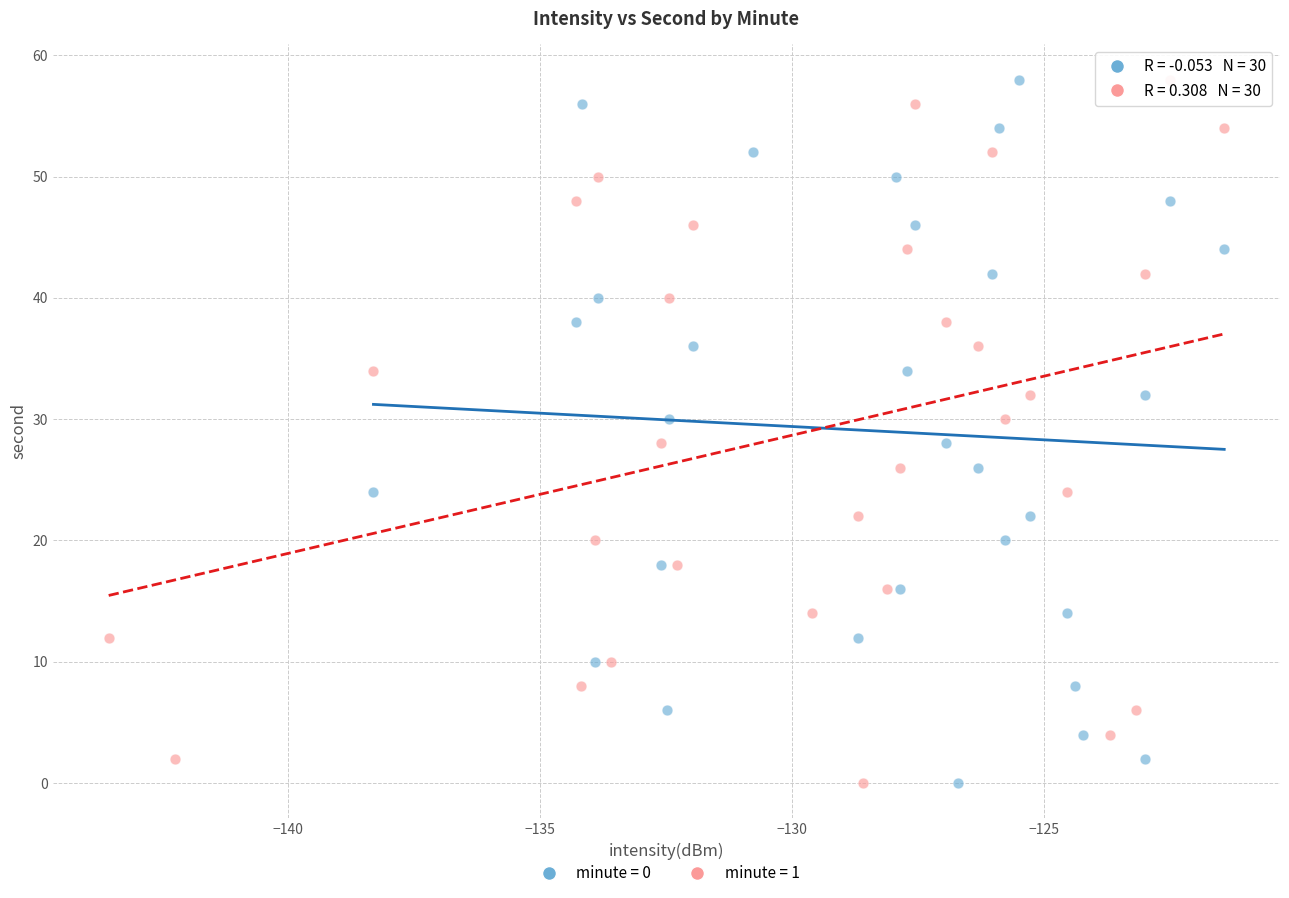

What are all the series names shown in the legend?

minute = 0, minute = 1